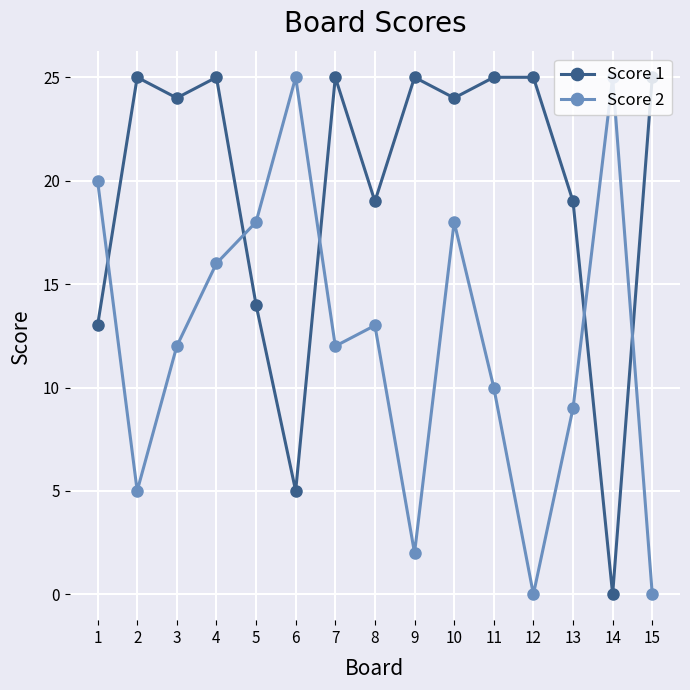

How many series are shown in this chart?

2